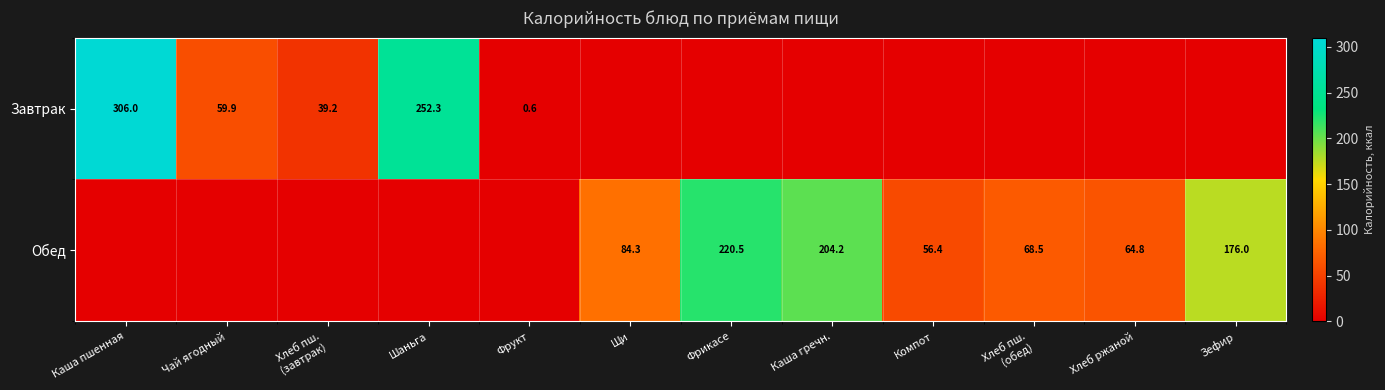

What is the sum of the Завтрак values at Каша пшенная and Шаньга?

558.3